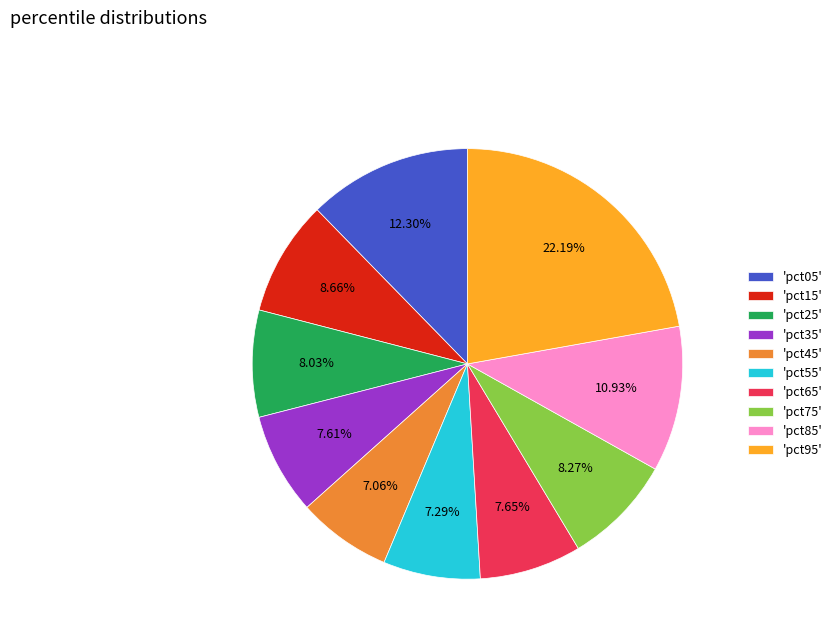

Combined, do 'pct45' and 'pct05' account for over 50%?

No